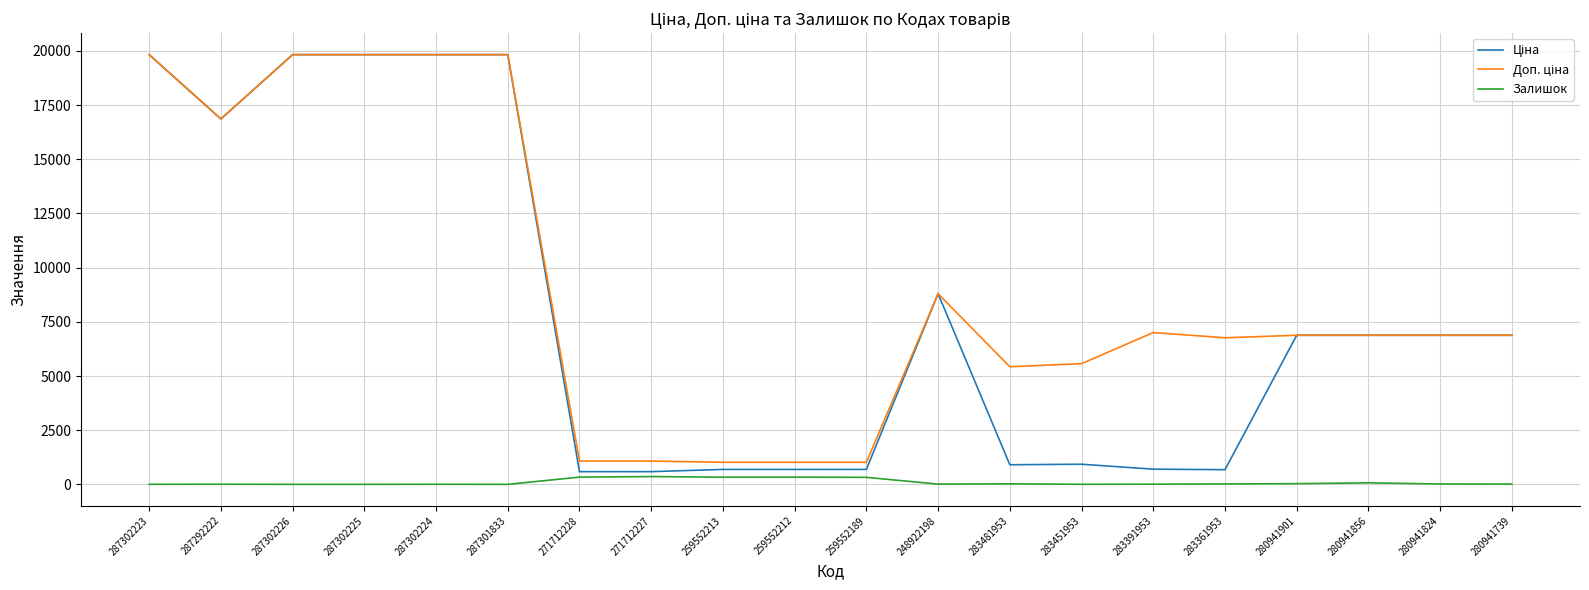

What is the minimum value for Доп. ціна?

1017.8